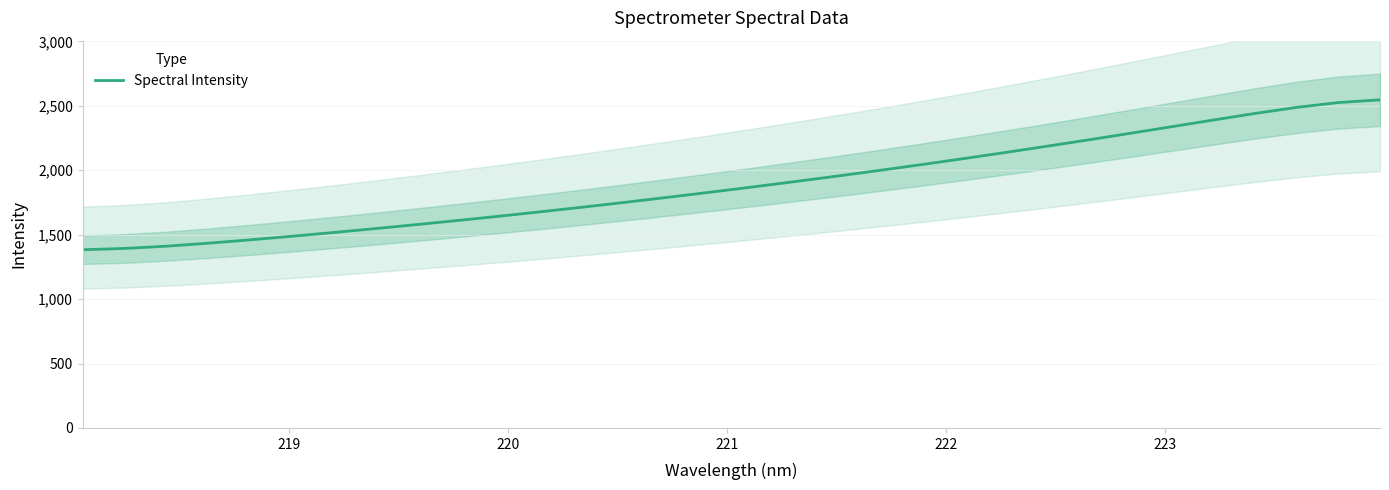

What is the highest value of the Spectral Intensity series?

2546.4